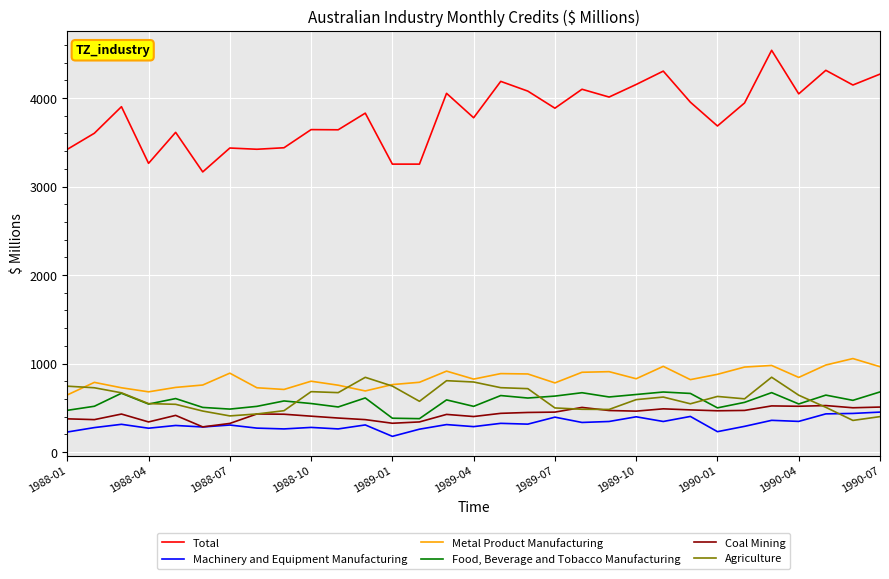

True or false: Machinery and Equipment Manufacturing and Food, Beverage and Tobacco Manufacturing cross at least once.

False